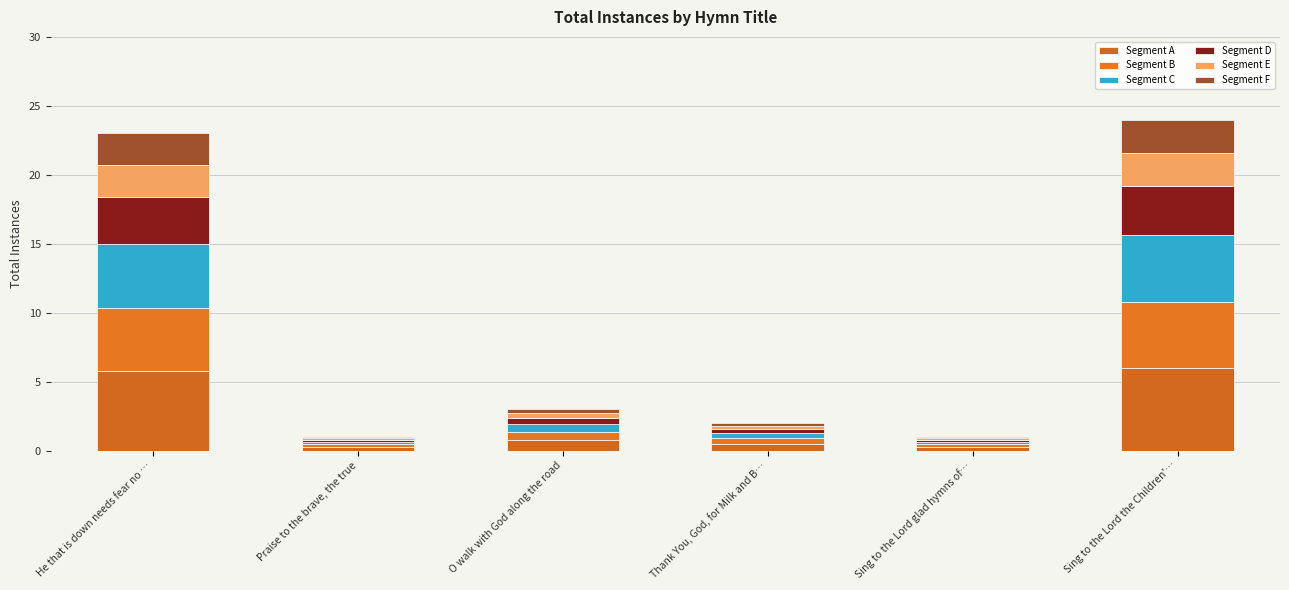

Between O walk with God along the road and Praise to the brave, the true, which is larger?

O walk with God along the road